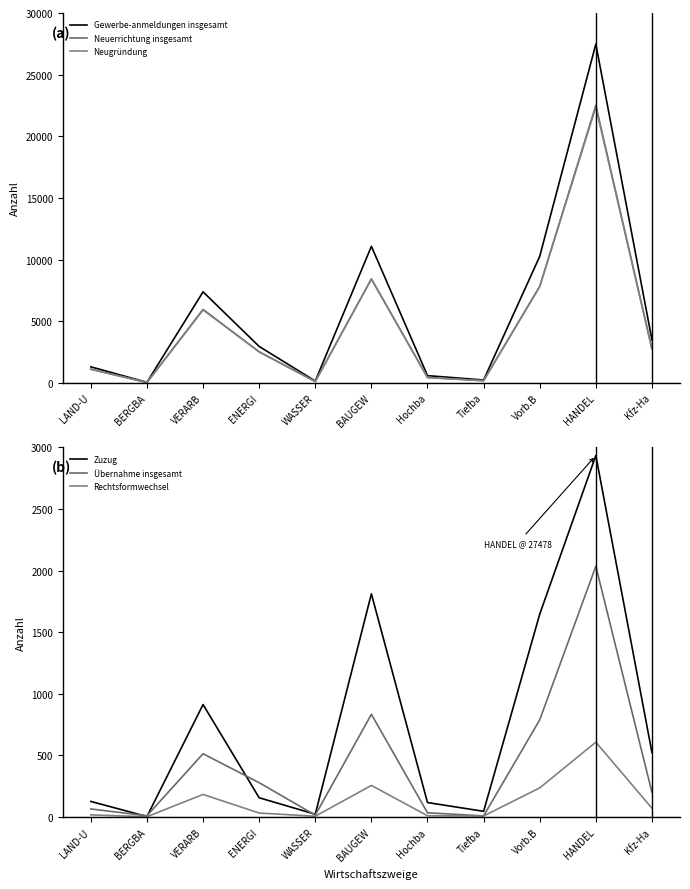

How many data points does each series have?

11